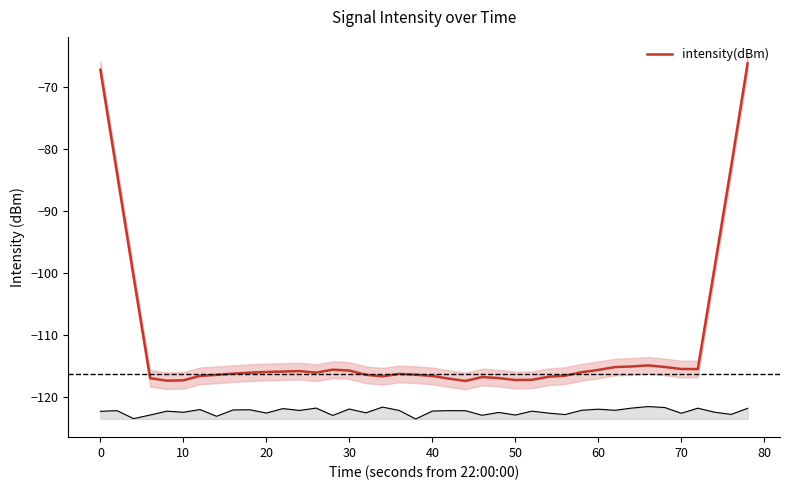

The intensity(dBm) series shows -115.7 at 60. True or false?

True